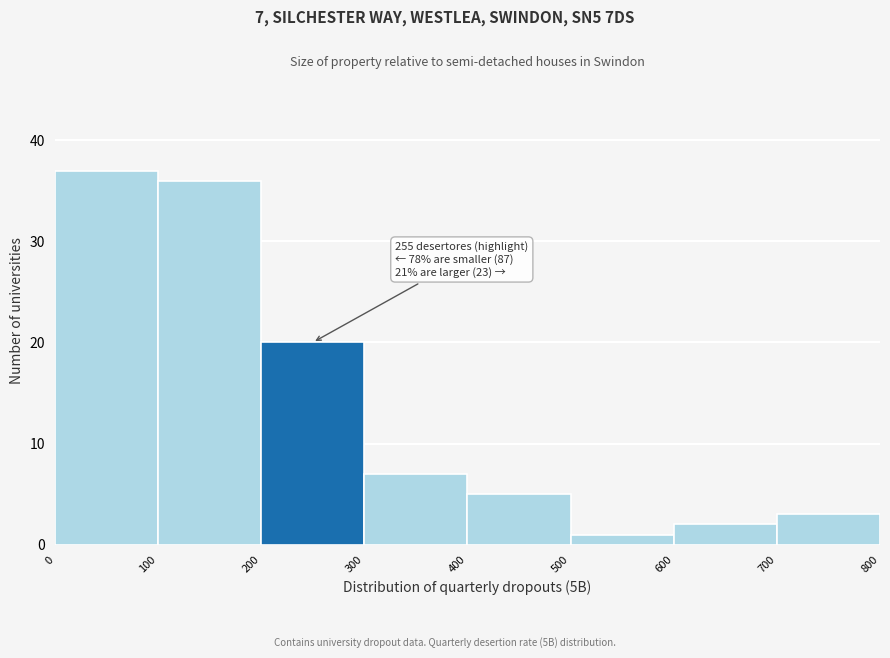

Which range on the x-axis has the tallest bar?

0 to 100